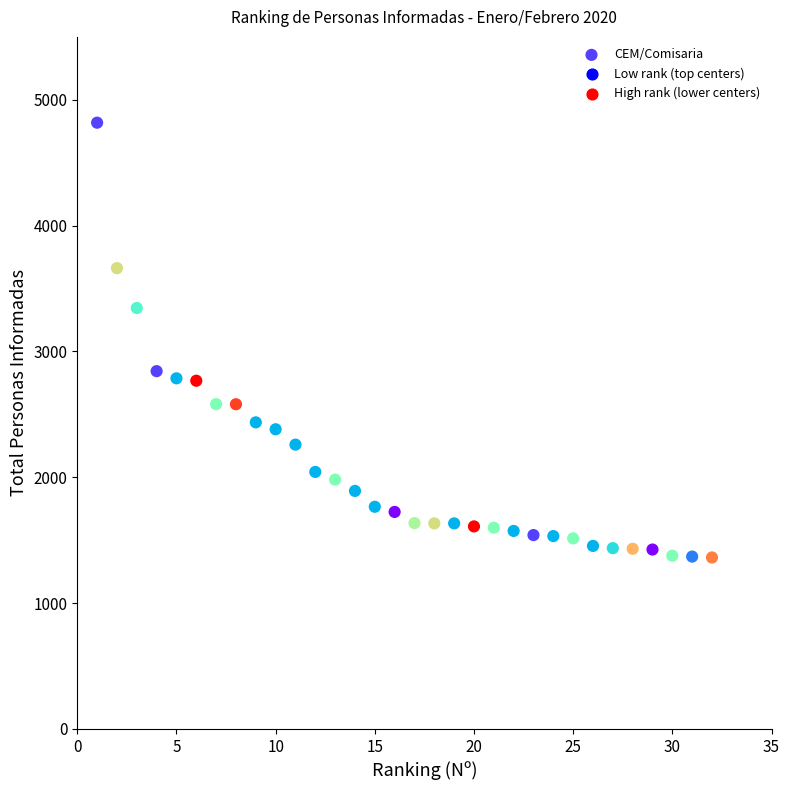

What is the range of Y values (max minus min)?

3456